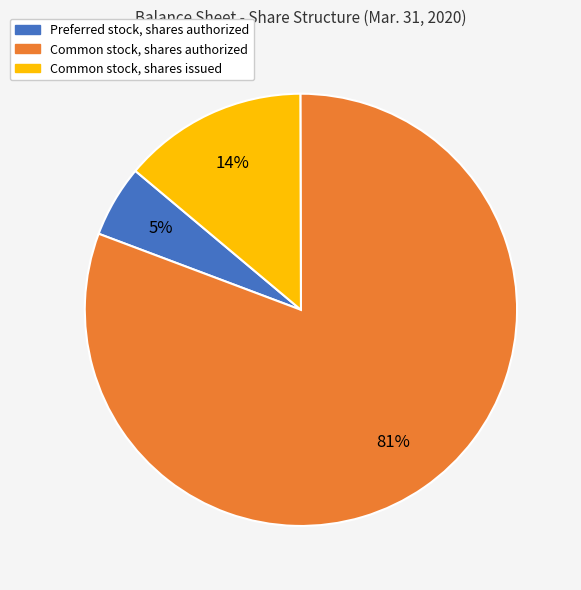

The Common stock, shares authorized slice represents 93% of the pie. True or false?

False